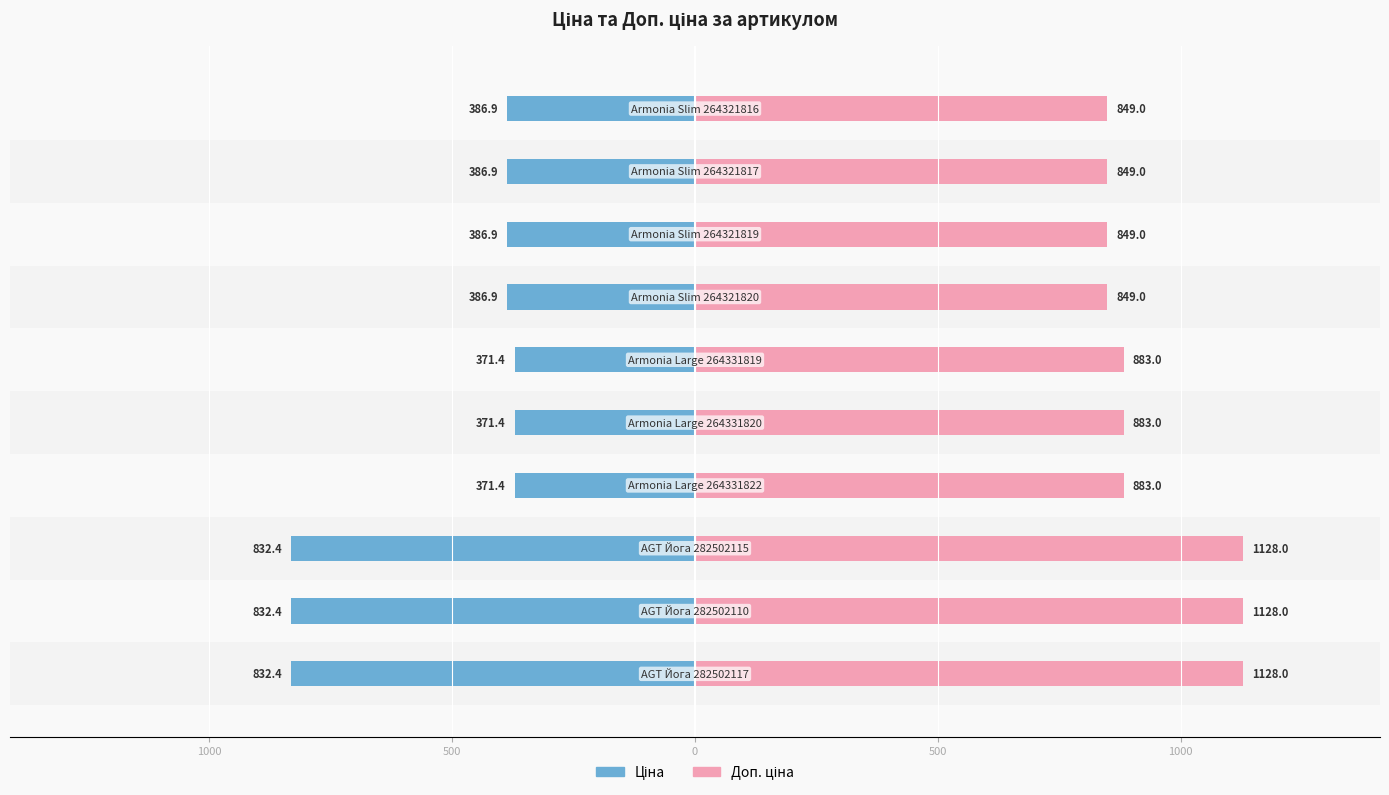

Are the bars grouped side by side (vs. stacked)?

Yes